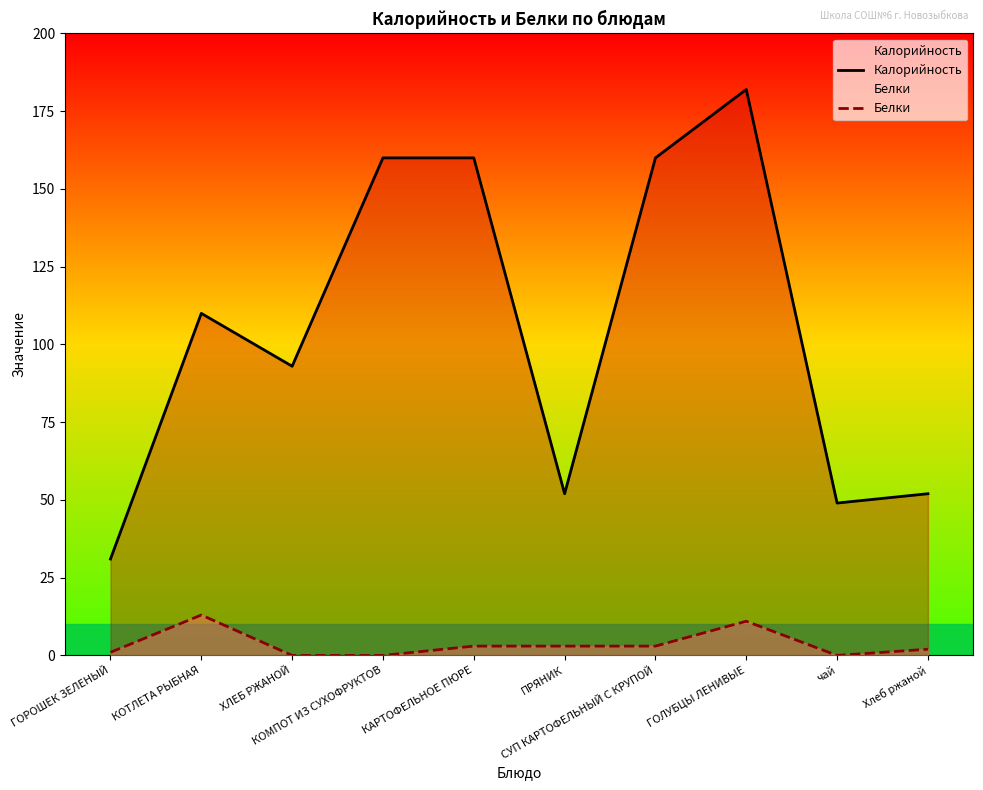

Rank the series by their maximum value, from highest to lowest.

Калорийность, Белки